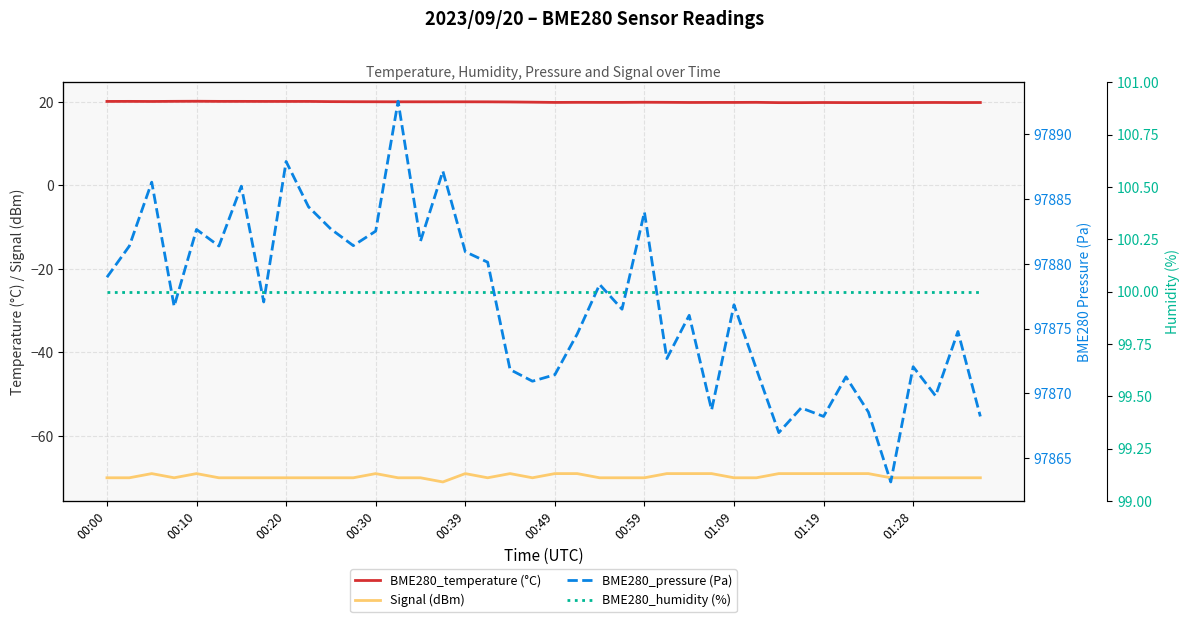

What are all the series names shown in the legend?

BME280_temperature (°C), Signal (dBm), BME280_pressure (Pa), BME280_humidity (%)